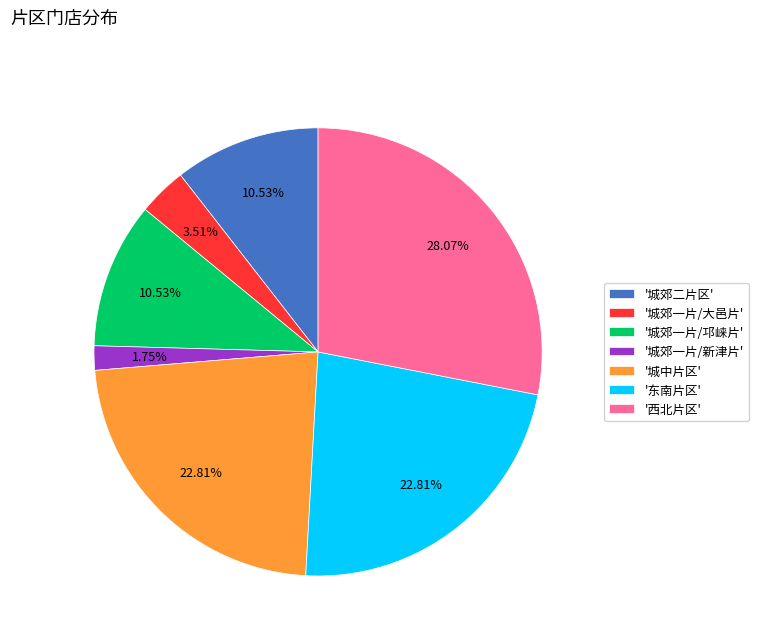

To the nearest percent, what is the difference between the largest and smallest slice percentages?

26%